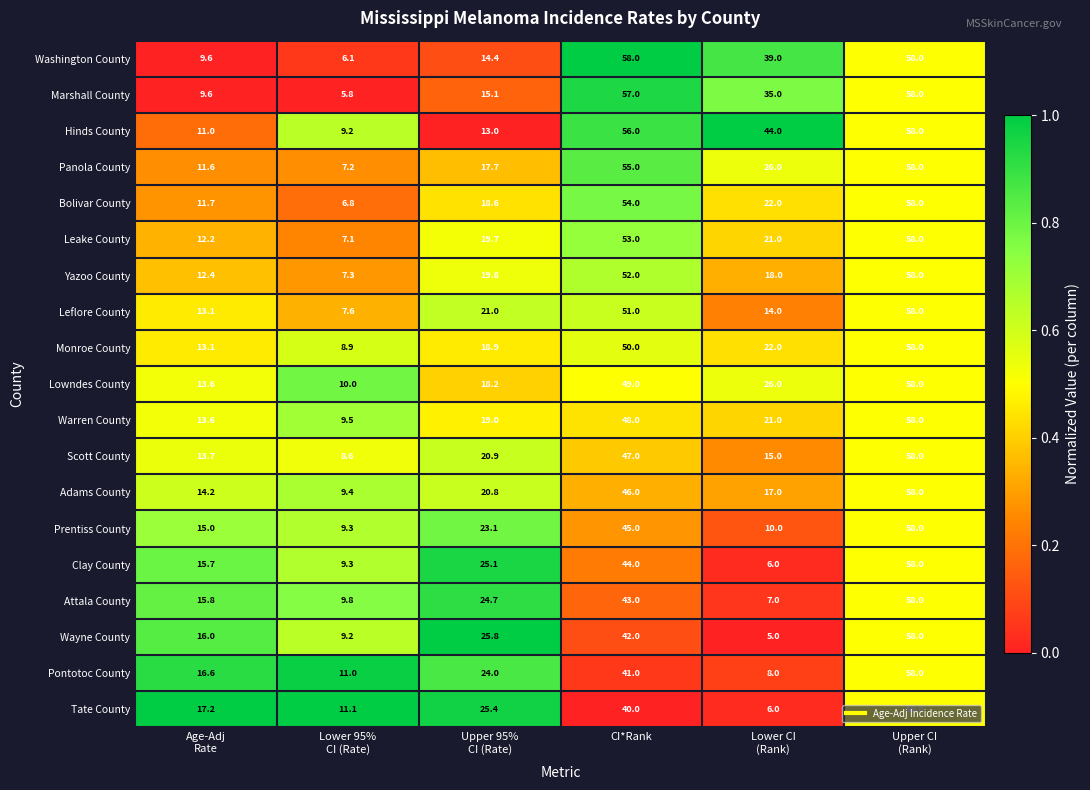

What is the average value of the Scott County series?

27.2